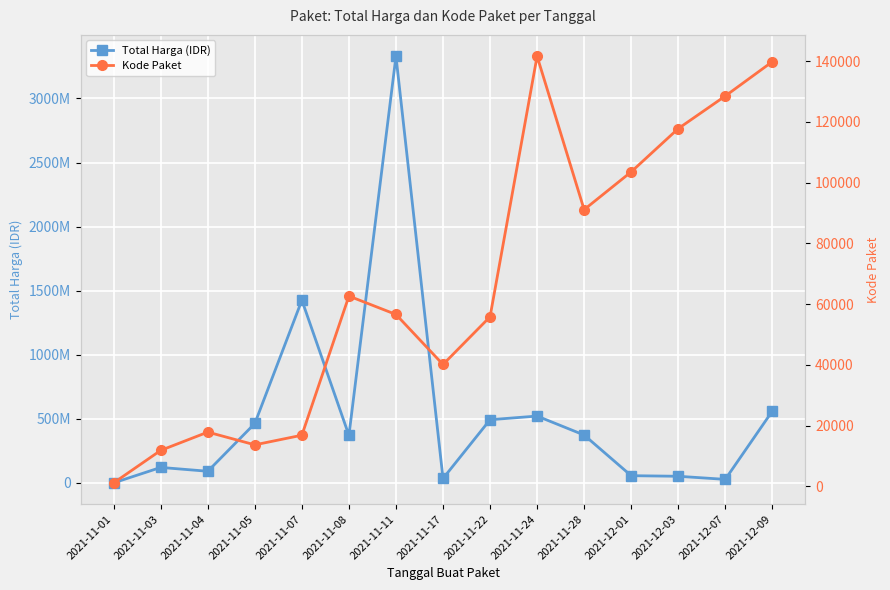

What is the label of the 9th point from the right?

2021-11-11